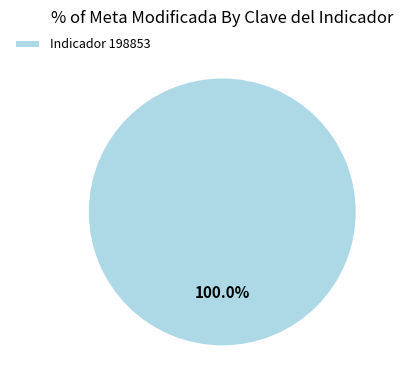

Is Indicador 198853 the majority of the pie?

Yes